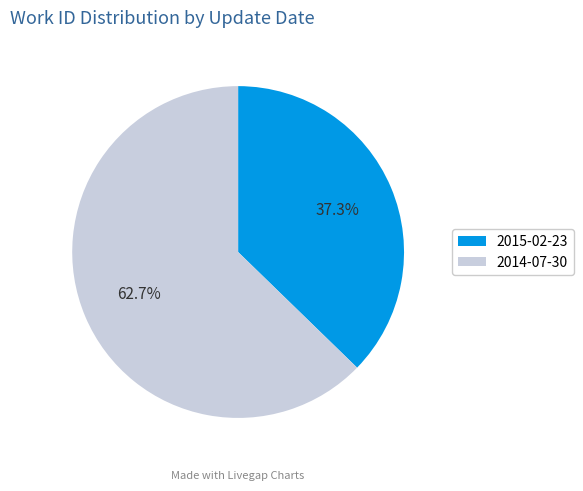

Rank the categories by value from highest to lowest.

2014-07-30, 2015-02-23